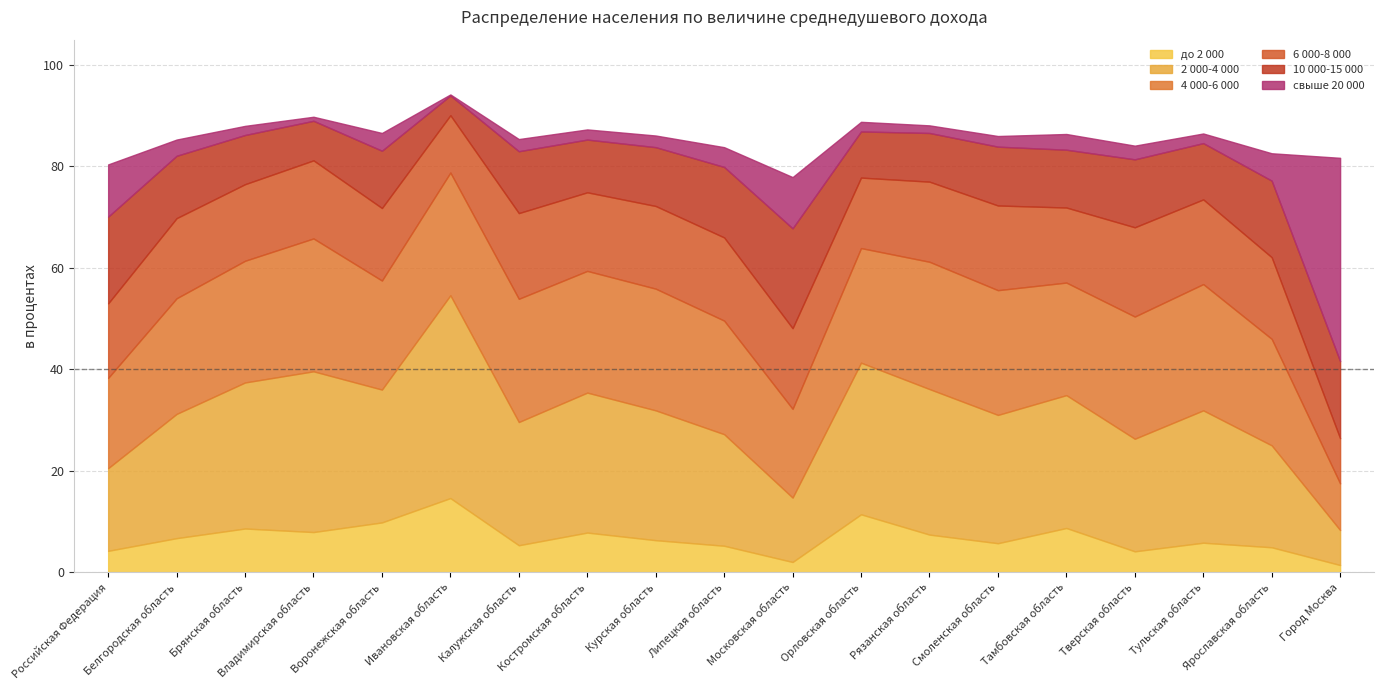

Does the chart display data point markers on the line(s)?

No